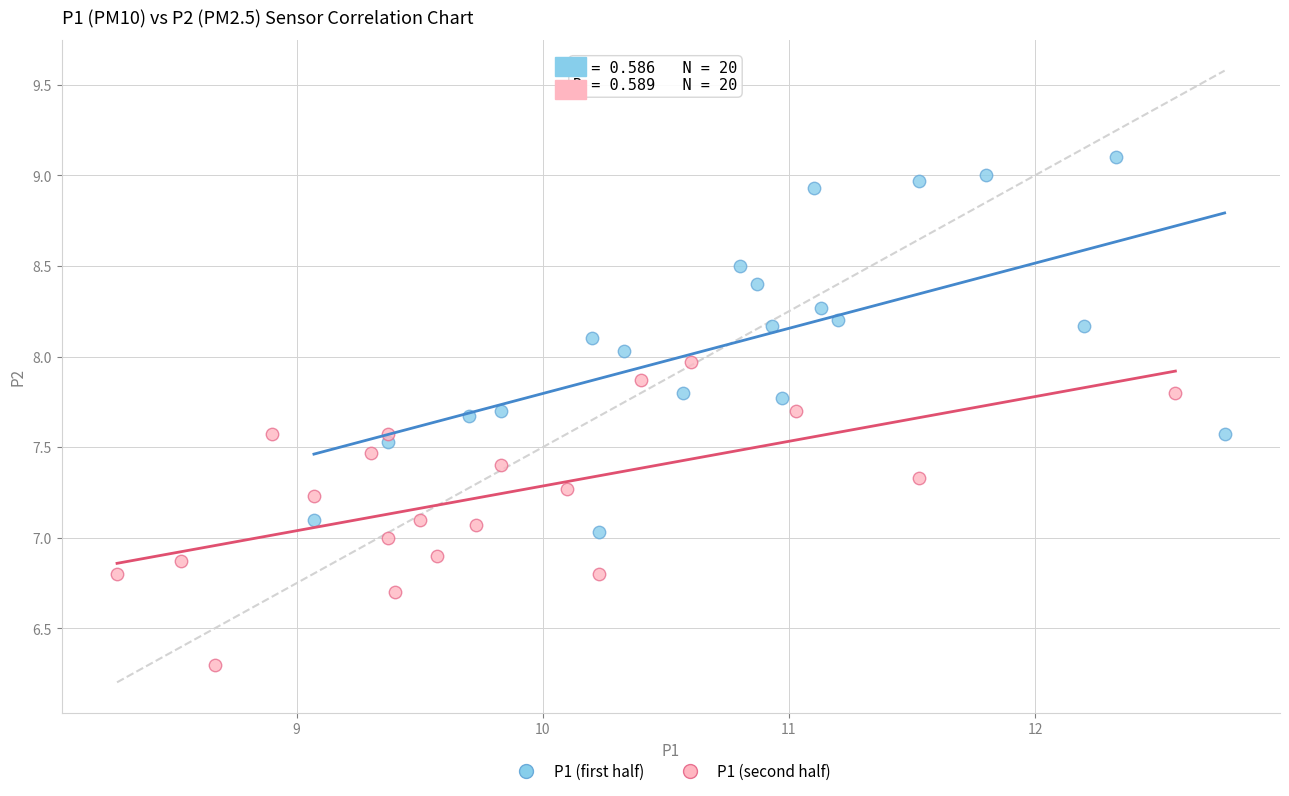

Which series reaches the maximum Y coordinate?

P1 (first half)